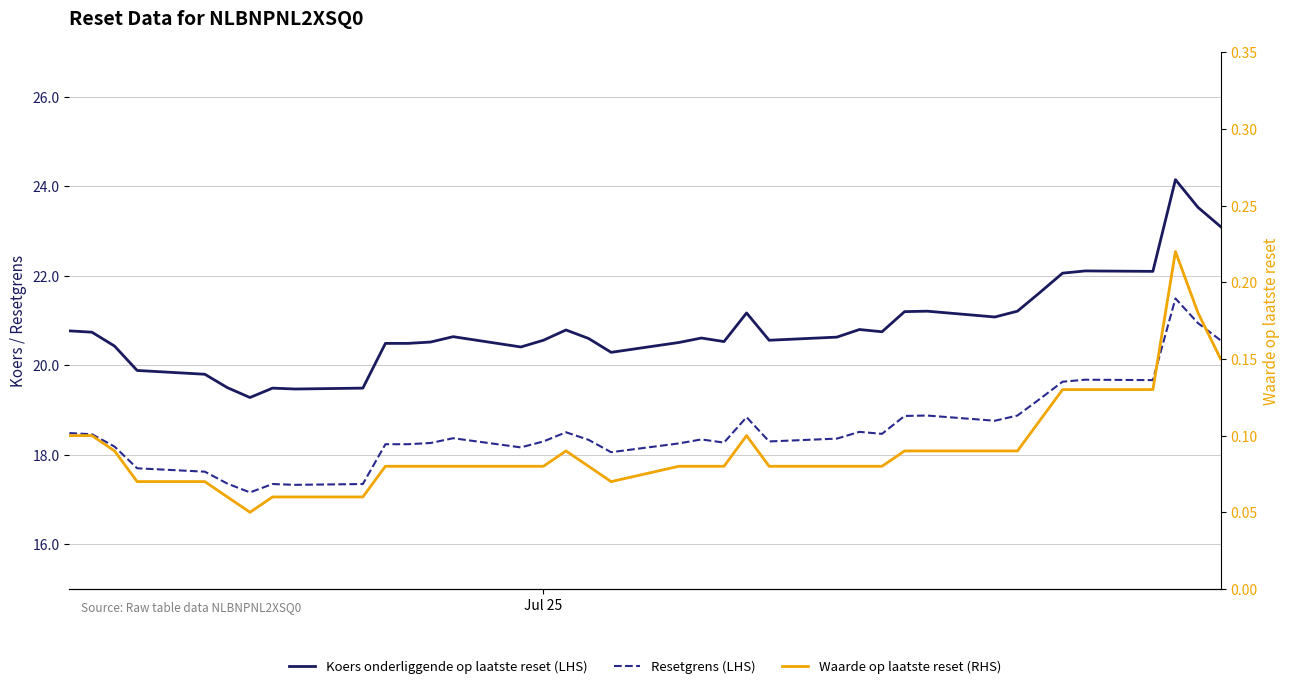

Does the chart have visible grid lines?

Yes